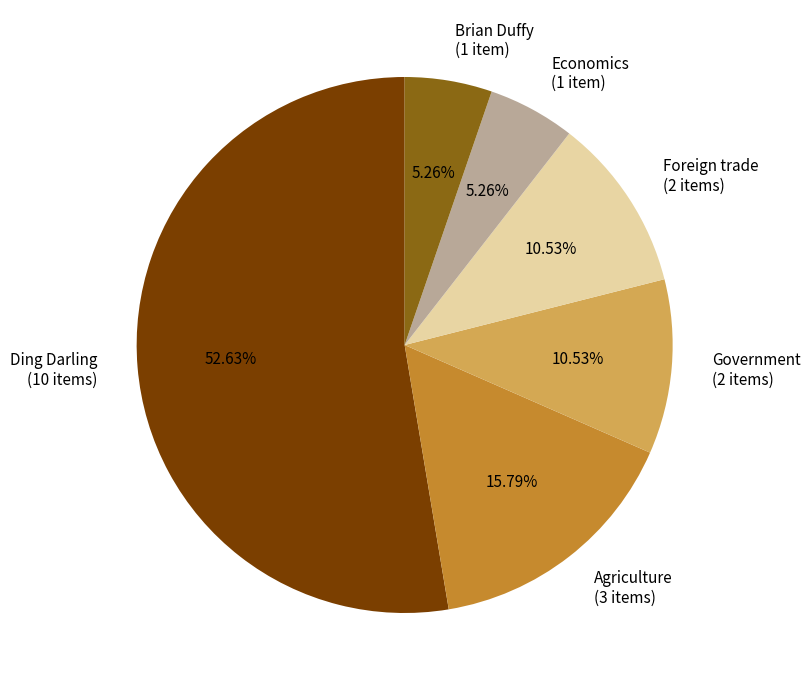

Which slice is the largest?

Ding Darling (10 items)